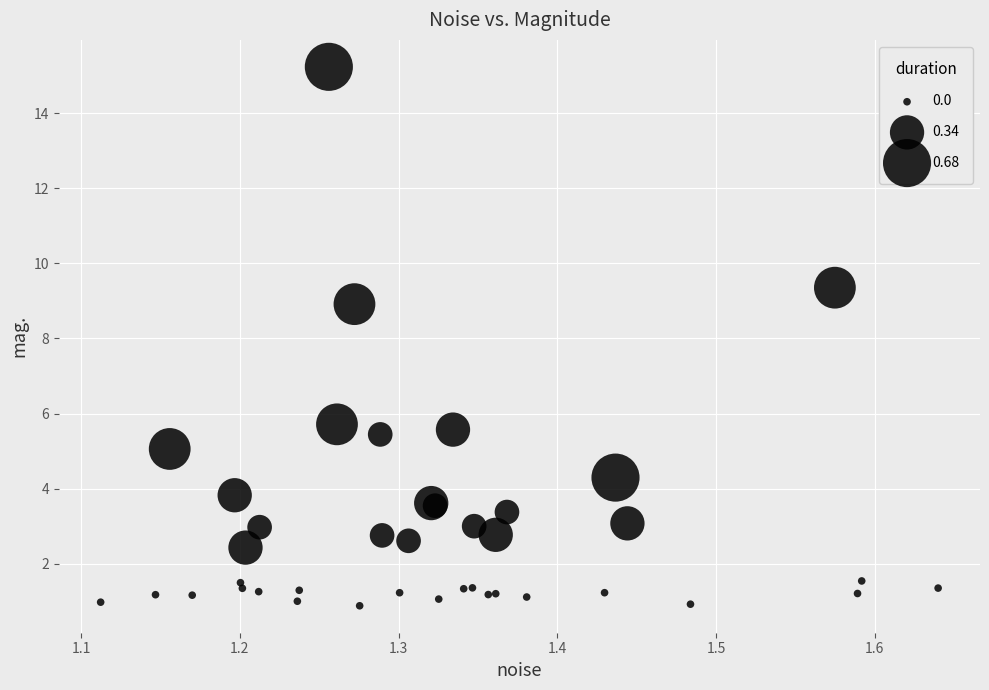

What Y value in the scatter plot is closest to 8?

8.9